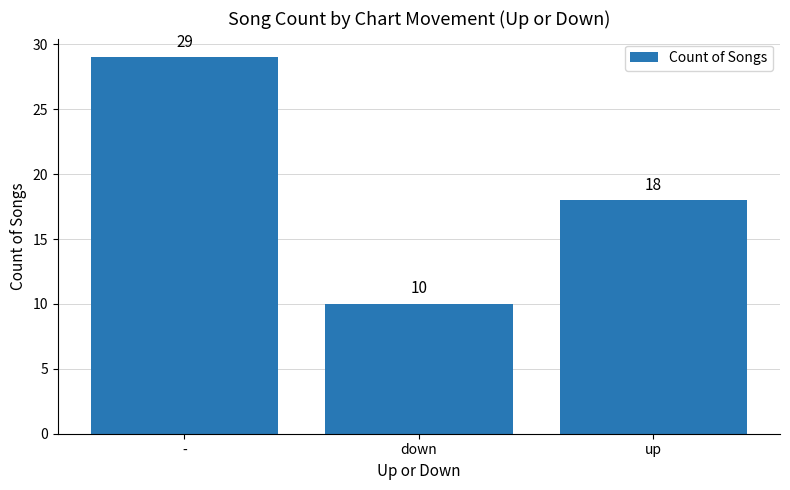

Is it true that the value at down is 10?

True